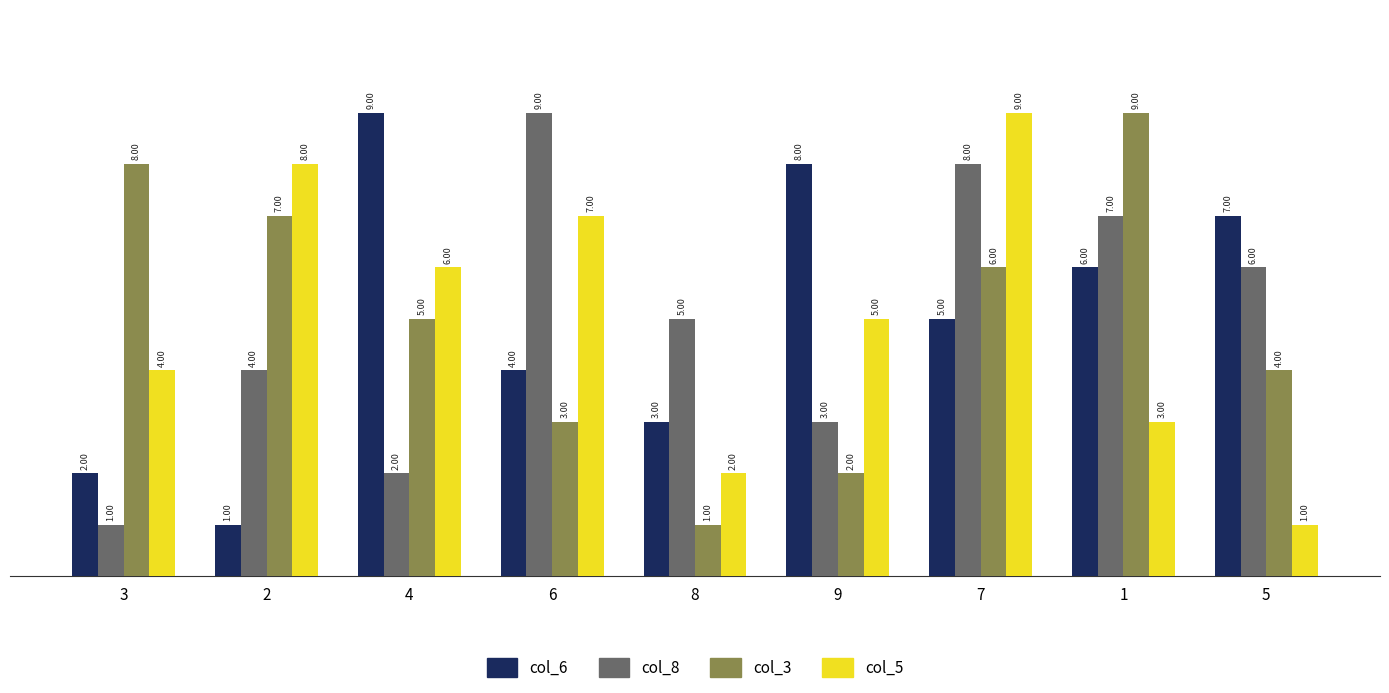

Reading left to right, extract all data points from this chart.

col_6: 3=2	2=1	4=9	6=4	8=3	9=8	7=5	1=6	5=7
col_8: 3=1	2=4	4=2	6=9	8=5	9=3	7=8	1=7	5=6
col_3: 3=8	2=7	4=5	6=3	8=1	9=2	7=6	1=9	5=4
col_5: 3=4	2=8	4=6	6=7	8=2	9=5	7=9	1=3	5=1